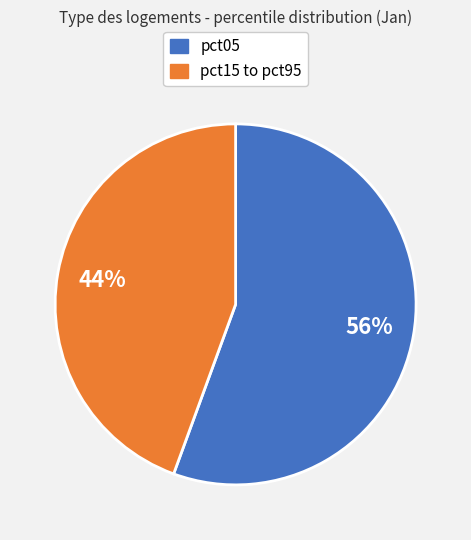

To the nearest percent, what is the average slice percentage?

50%